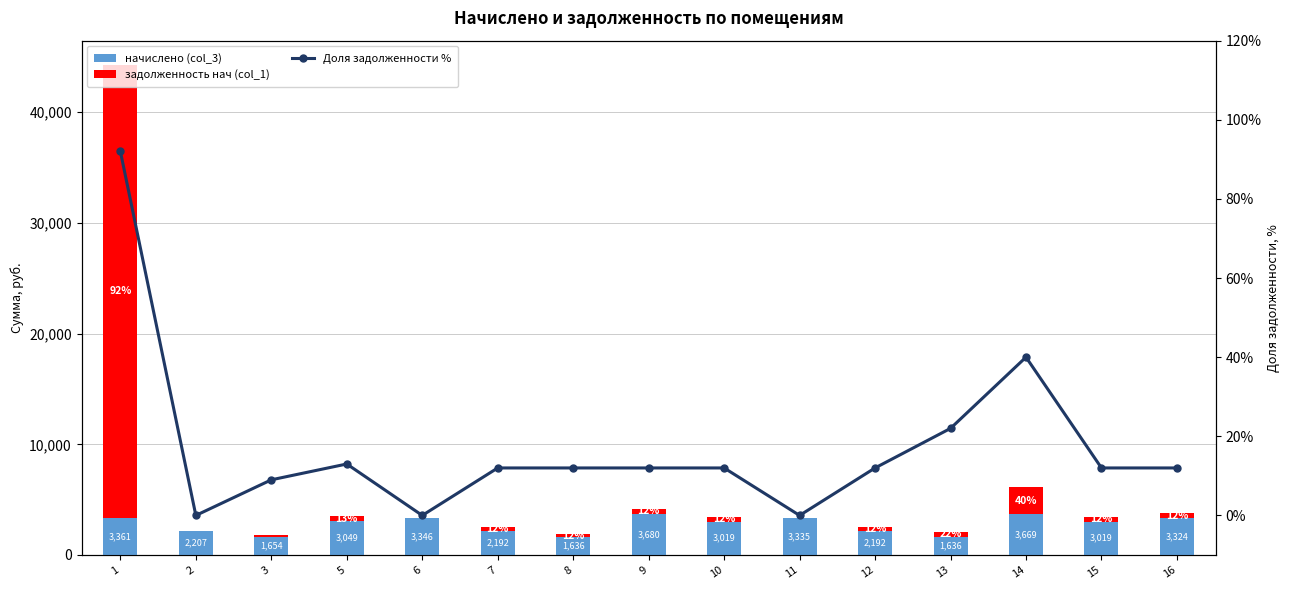

What is the average value of the Доля задолженности % series?

17.3